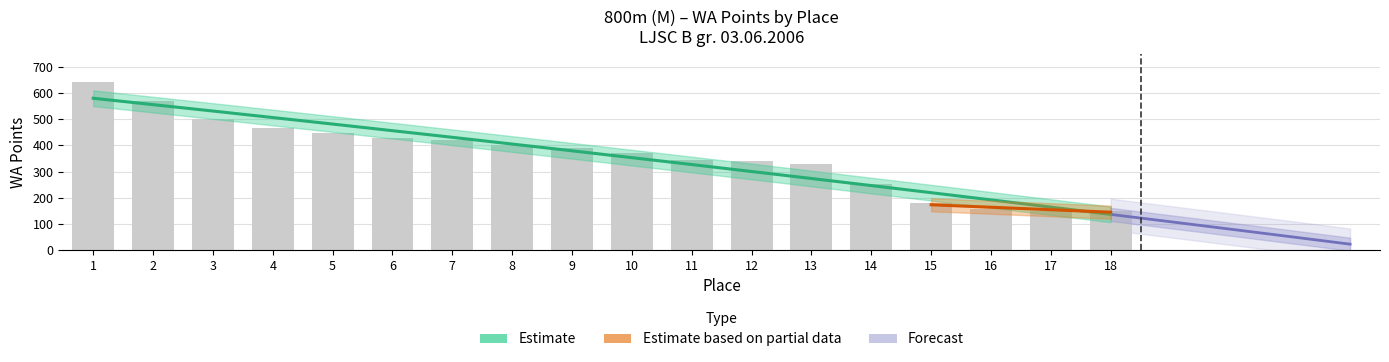

Which category has the lowest value across all series?

18